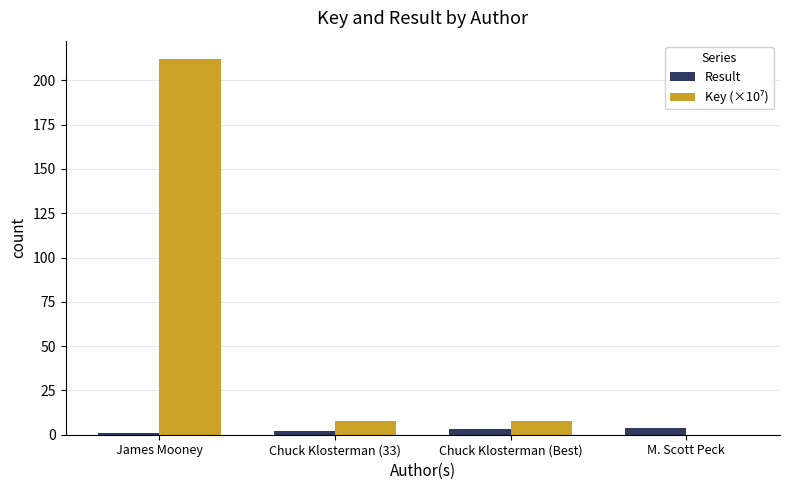

At which category is the sum across all series the highest?

James Mooney